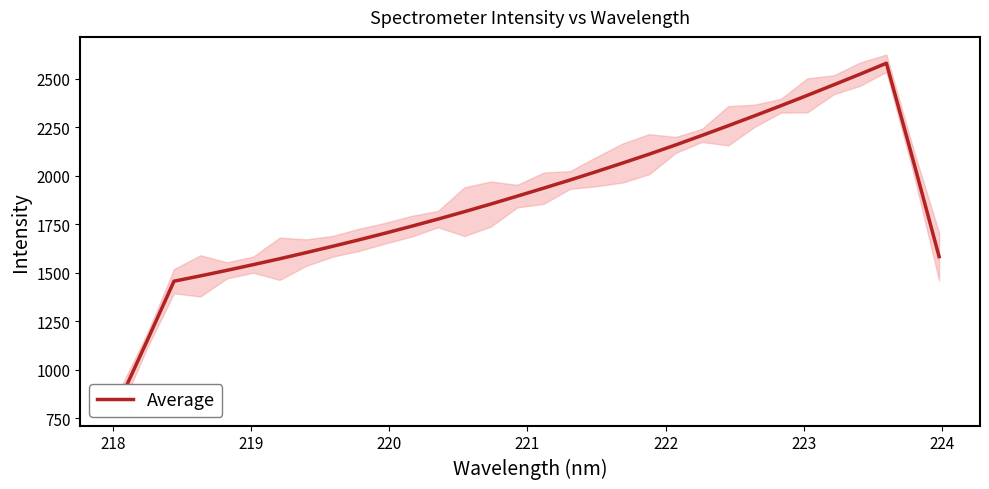

Count the number of data series in this chart.

1